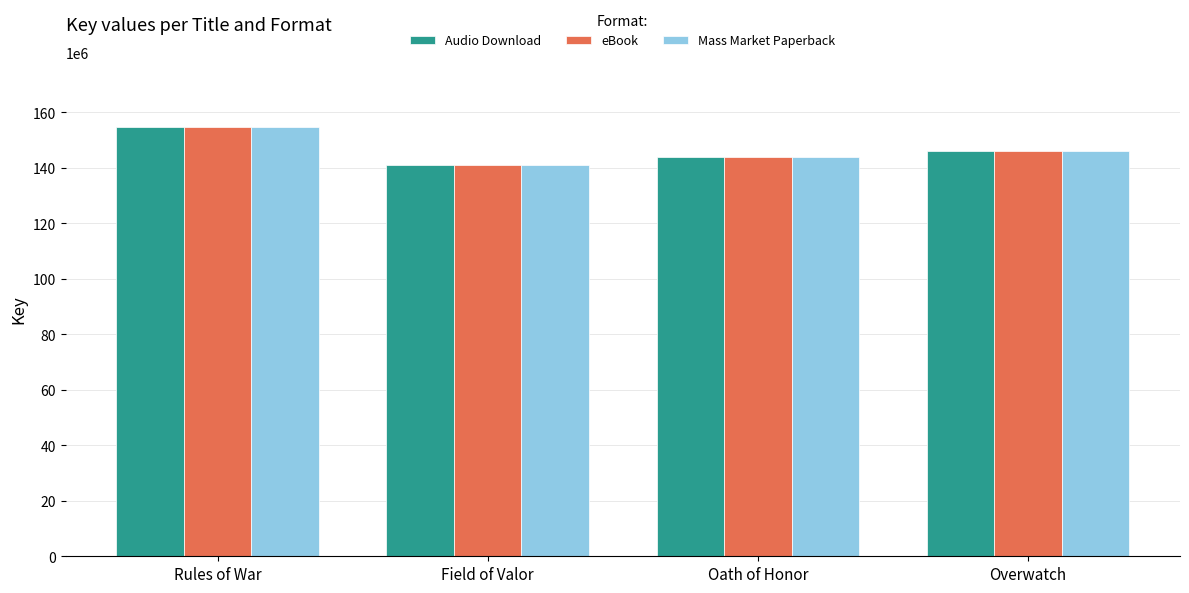

True or false: eBook has a value of 141005015 at Field of Valor.

True